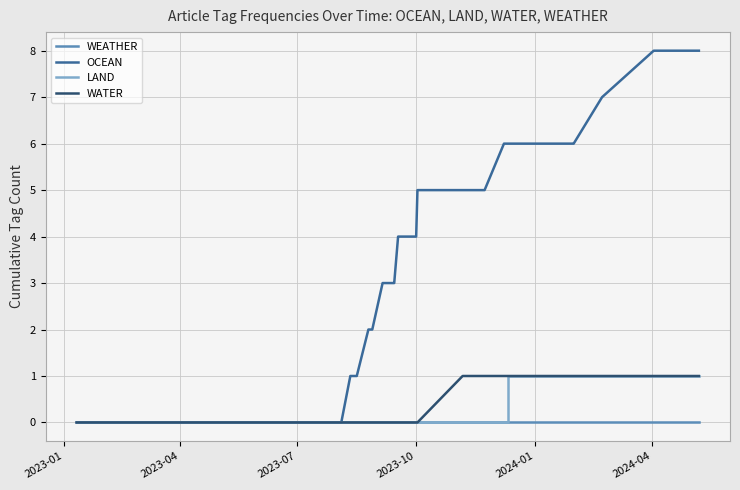

List the series in order of their peak value, highest first.

OCEAN, LAND, WATER, WEATHER